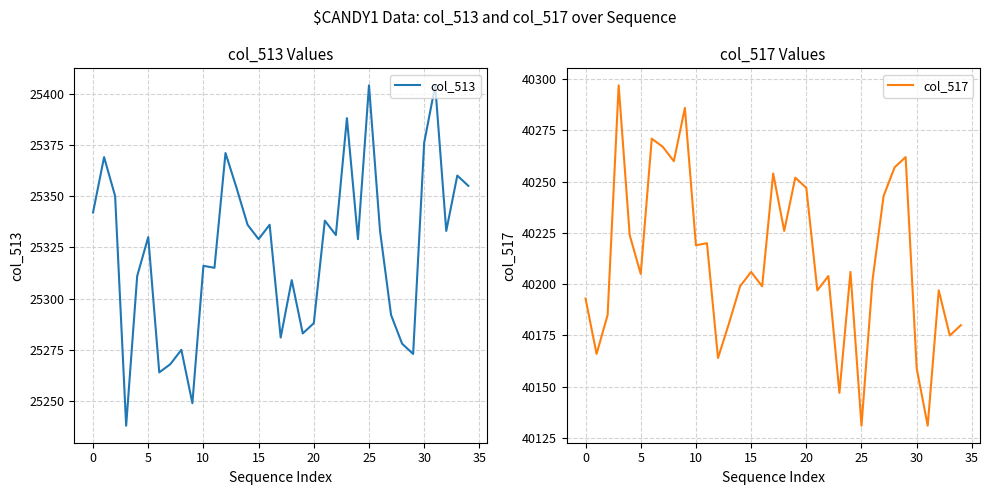

Reading right to left, what are all the values shown in this chart?

col_513: 25355	25360	25333	25404	25376	25273	25278	25292	25333	25404	25329	25388	25331	25338	25288	25283	25309	25281	25336	25329	25336	25354	25371	25315	25316	25249	25275	25268	25264	25330	25311	25238	25350	25369	25342
col_517: 40180	40175	40197	40131	40159	40262	40257	40243	40202	40131	40206	40147	40204	40197	40247	40252	40226	40254	40199	40206	40199	40181	40164	40220	40219	40286	40260	40267	40271	40205	40224	40297	40185	40166	40193